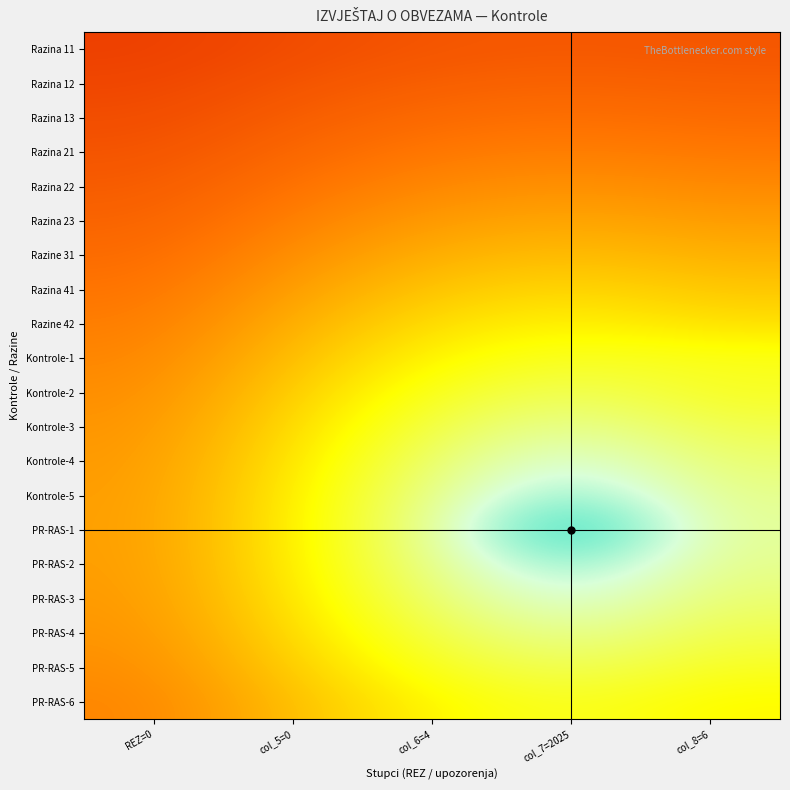

Rank the series at col_8=6 from highest to lowest value.

PR-RAS-1, Kontrole-5, PR-RAS-2, Kontrole-4, PR-RAS-3, Kontrole-3, PR-RAS-4, Kontrole-2, PR-RAS-5, Kontrole-1, PR-RAS-6, Razine 42, Razina 41, Razine 31, Razina 23, Razina 22, Razina 21, Razina 13, Razina 12, Razina 11